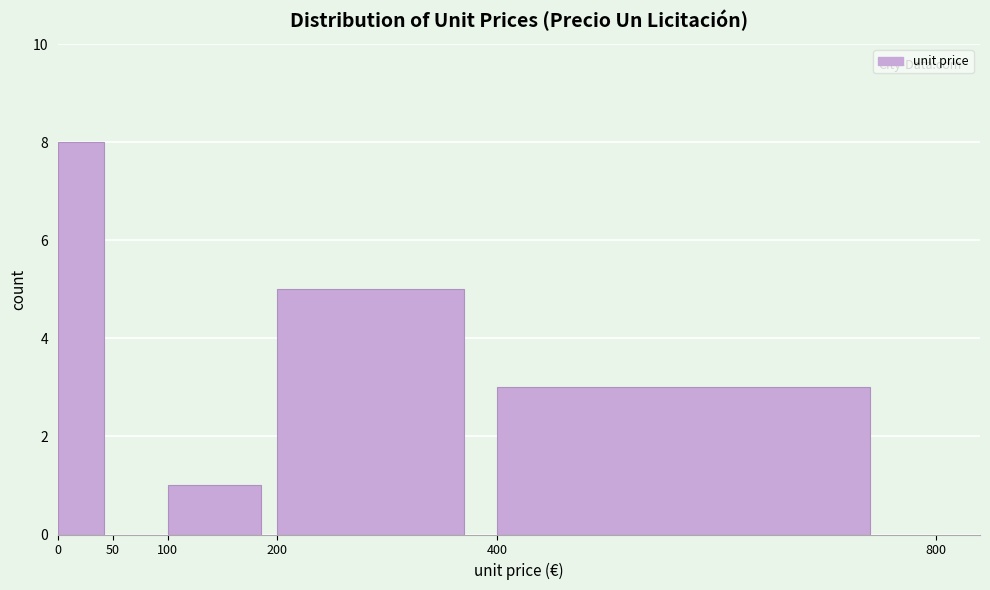

Reading left to right, transcribe this chart: for each bar, give the range it covers on the x-axis and its height. The values are not printed on the chart, so give them approximately, as read against the axis.

0 to 50: 8
50 to 100: 0
100 to 200: 1
200 to 400: 5
400 to 800: 3